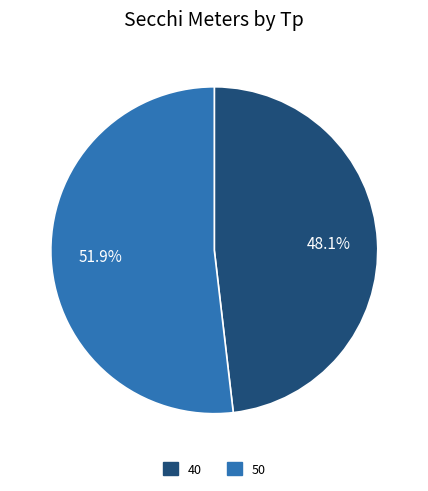

To the nearest percent, what portion does 50 represent?

52%